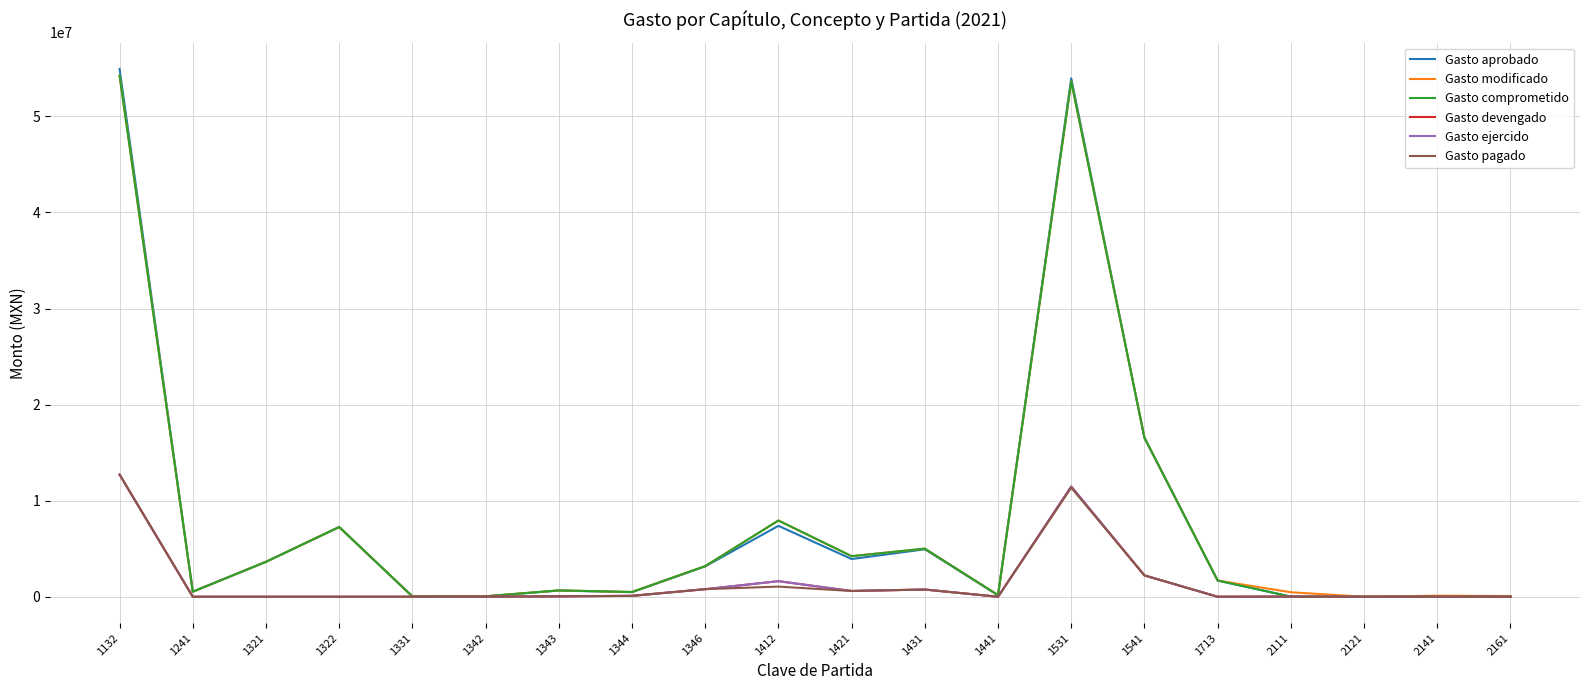

Does the chart display data point markers on the line(s)?

No